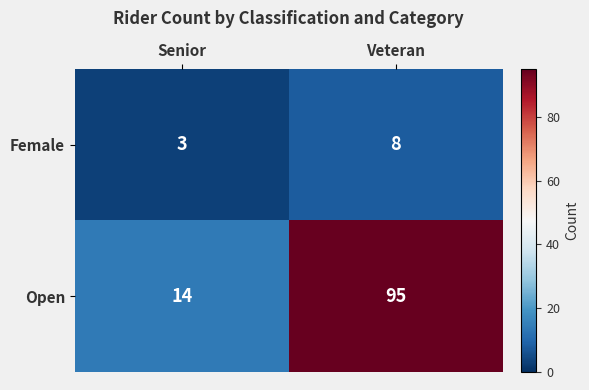

Reading left to right, what are all the values shown in this chart?

Female: Senior=3	Veteran=8
Open: Senior=14	Veteran=95